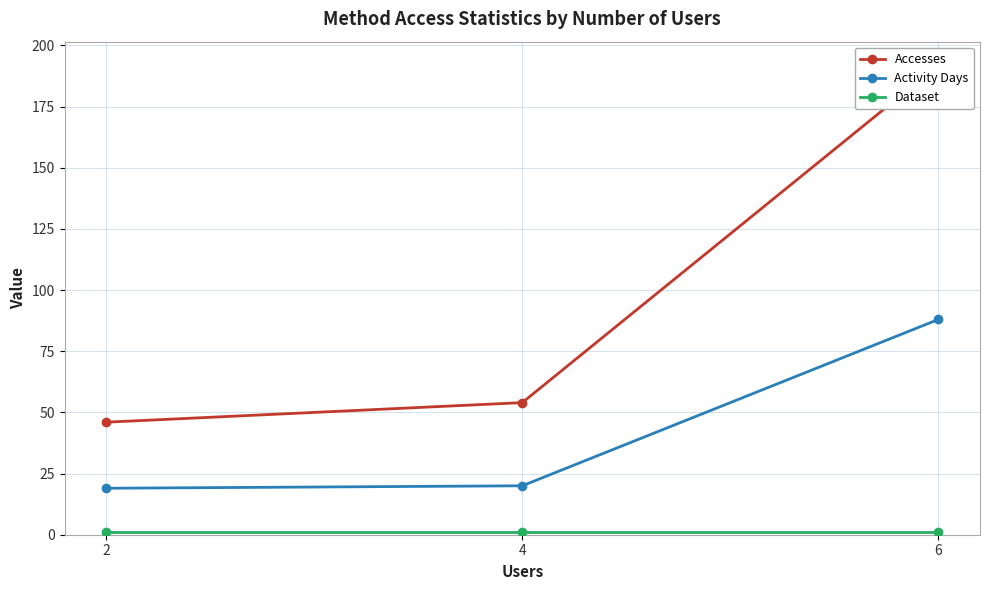

What are all the series names shown in the legend?

Accesses, Activity Days, Dataset